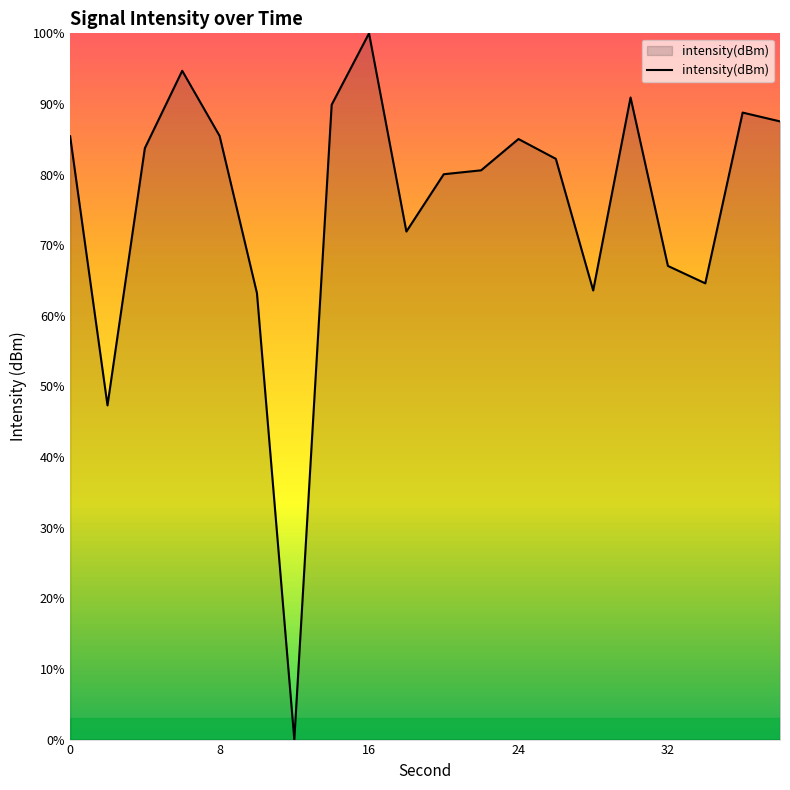

What is the difference between the maximum and minimum values?

100.0